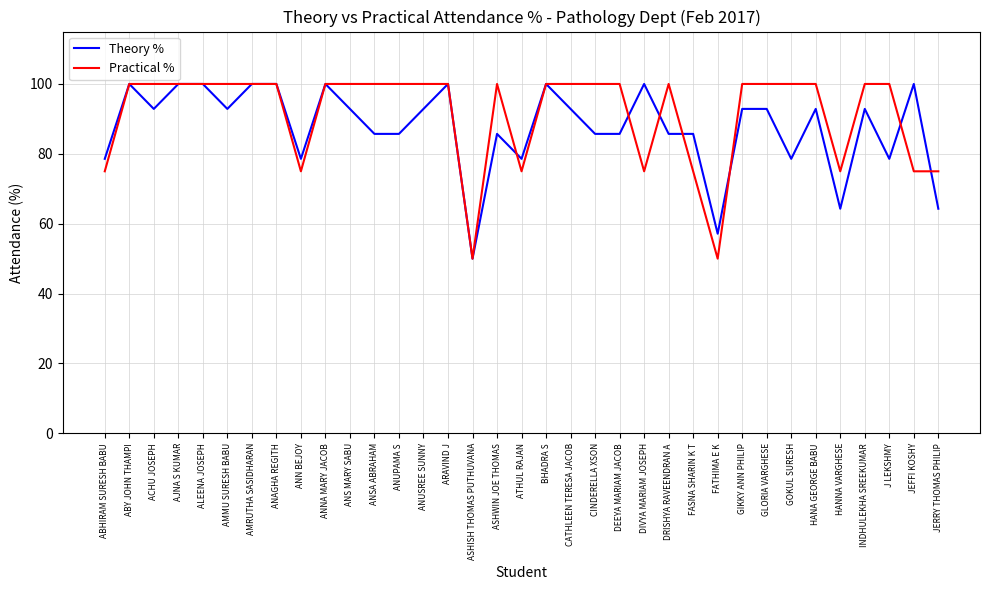

The Practical % series shows 100.0 at J LEKSHMY. True or false?

True